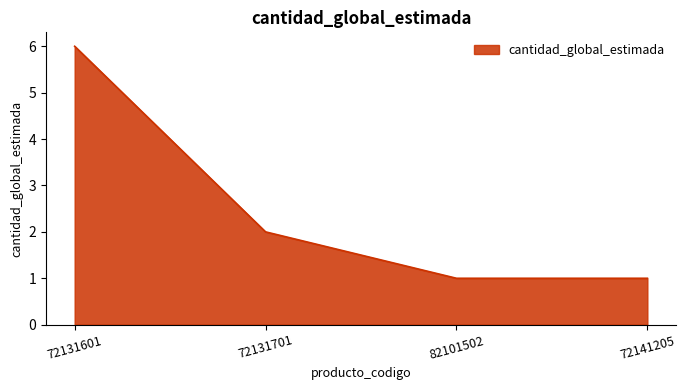

Which has a higher value, 72141205 or 72131701?

72131701